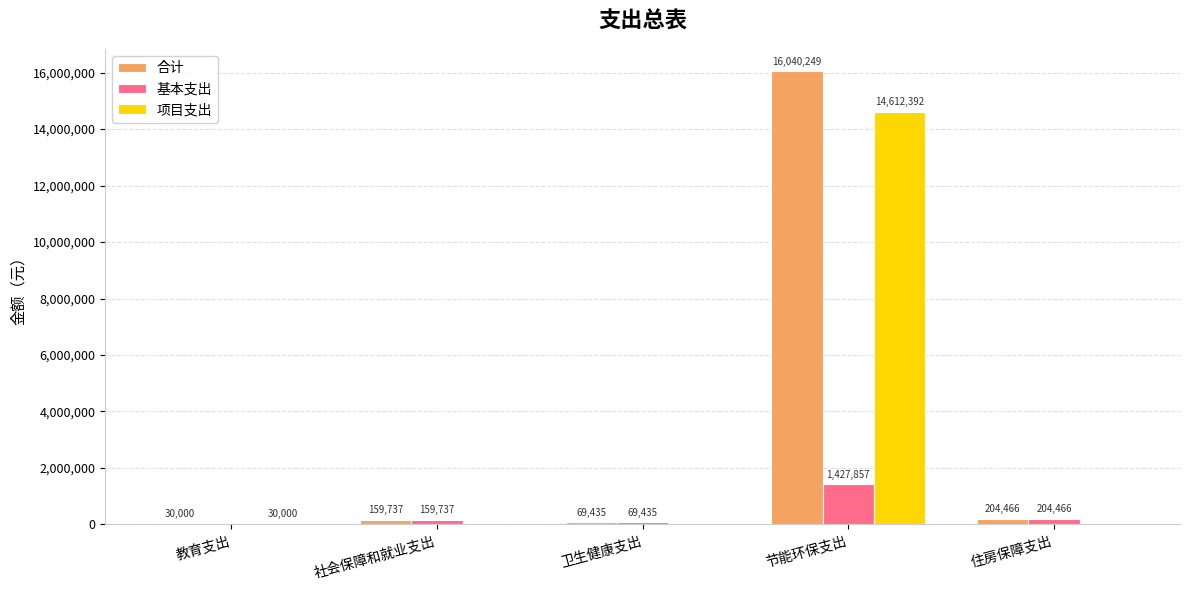

What is the highest value of the 基本支出 series?

1427857